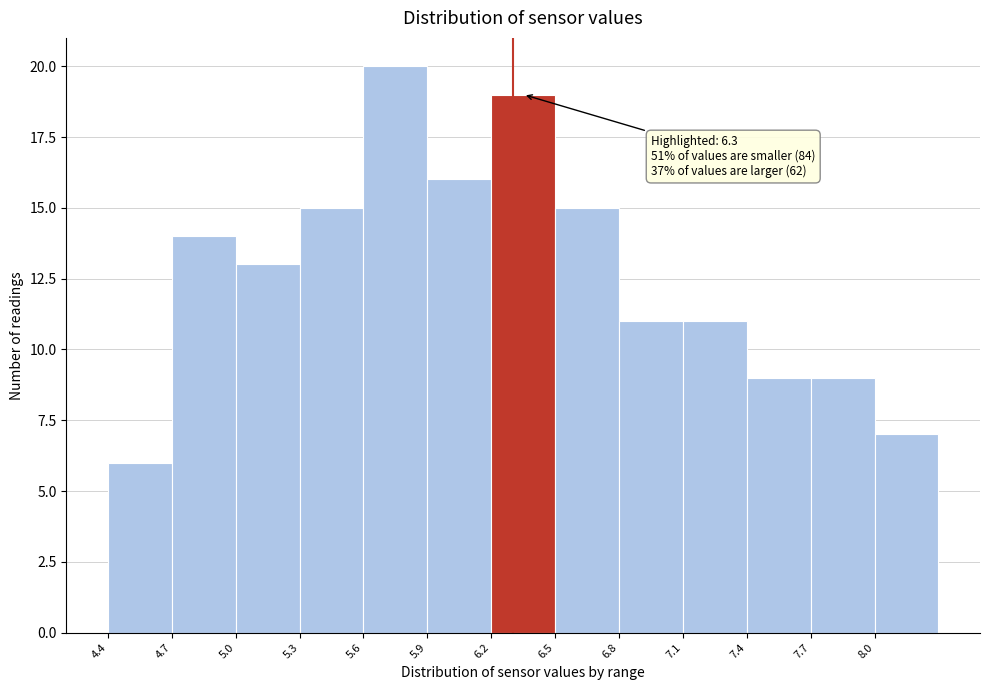

Over which range of the x-axis is the bar tallest?

5.6 to 5.9